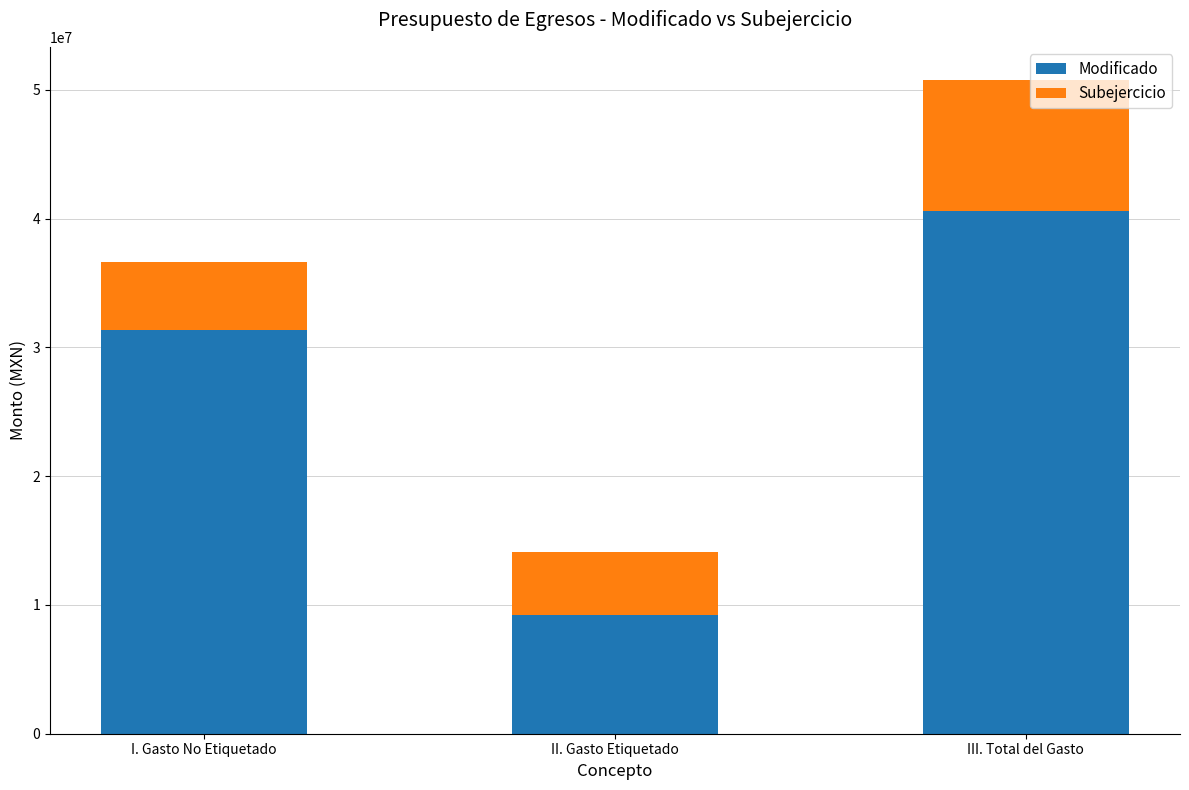

What are all the series names shown in the legend?

Modificado, Subejercicio